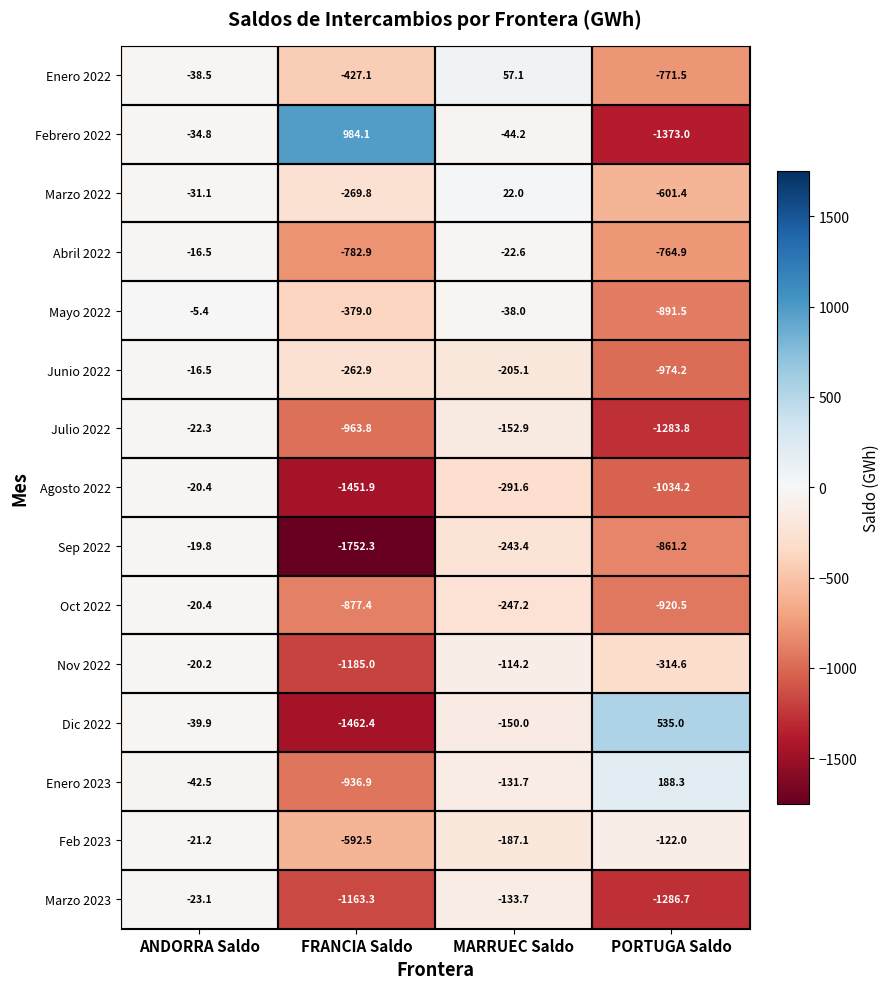

At which category does the chart reach its peak across all series?

FRANCIA Saldo